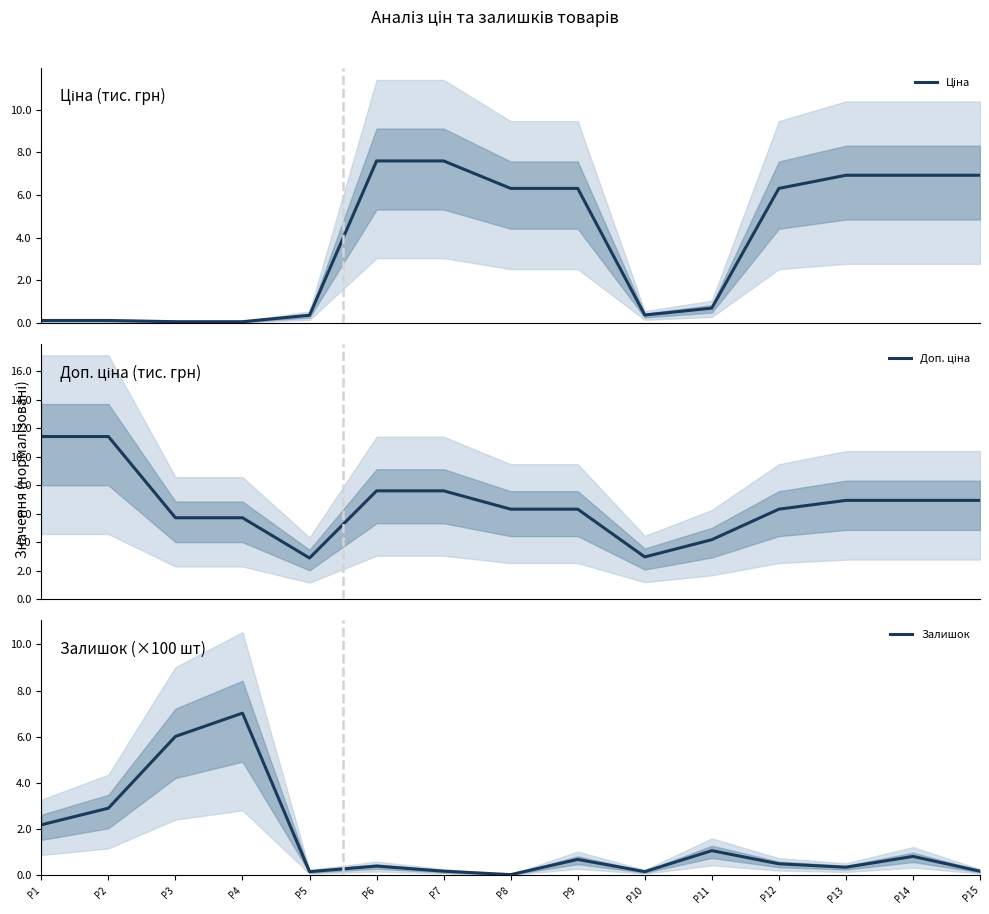

True or false: Доп. ціна and Ціна intersect in this chart.

False